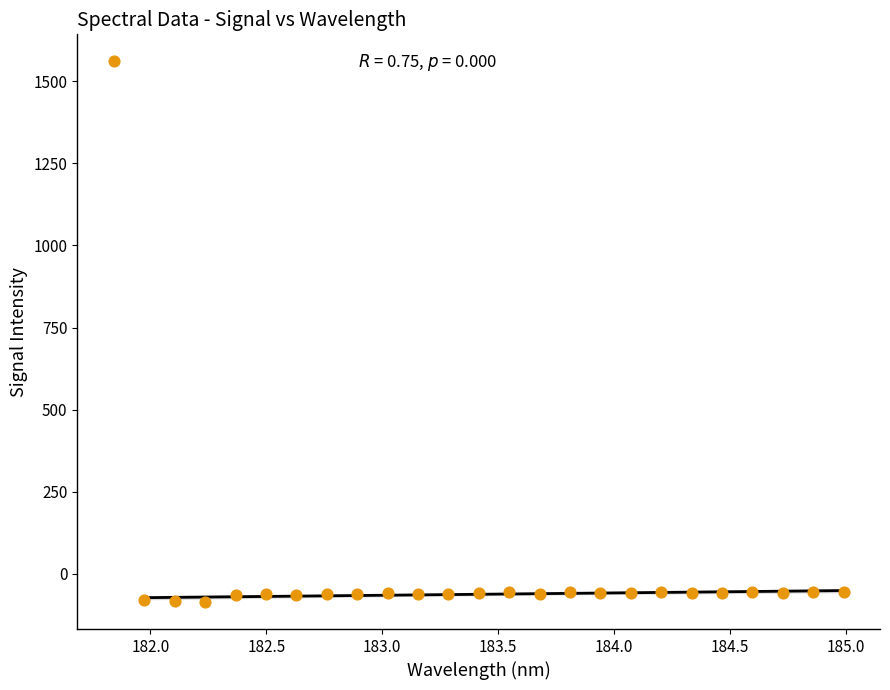

What is the range of X values (max minus min)?

3.1